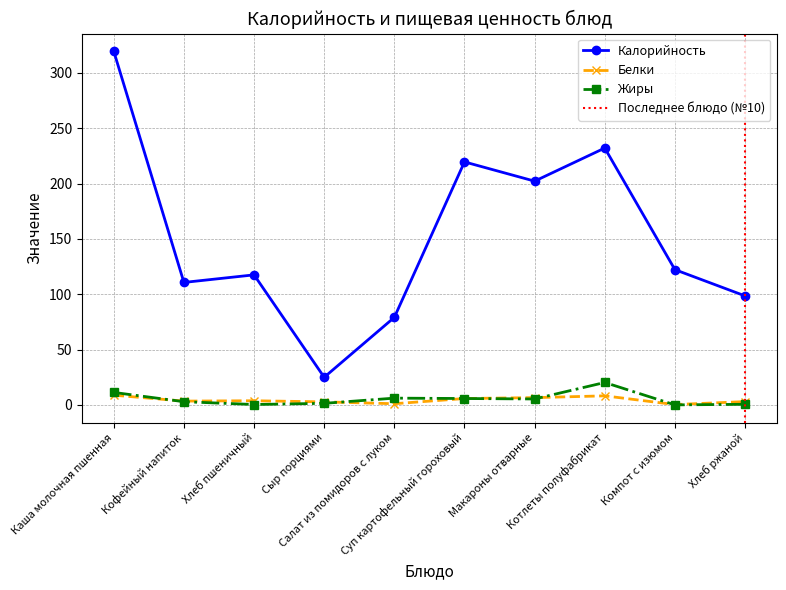

At how many categories does at least one series exceed 198?

4